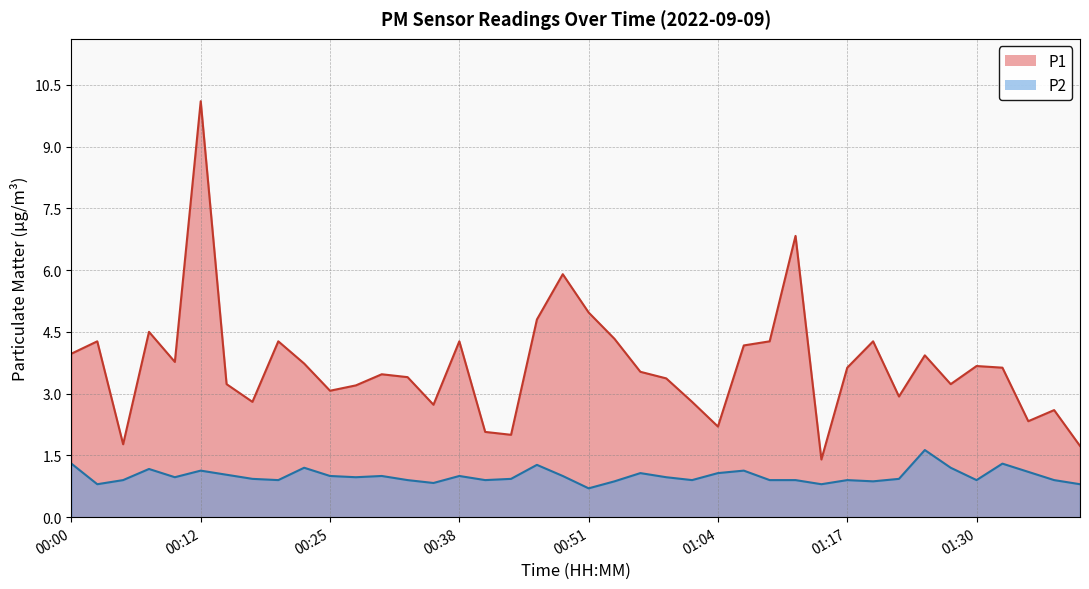

What is the approximate value of P1 at 01:27?

3.2